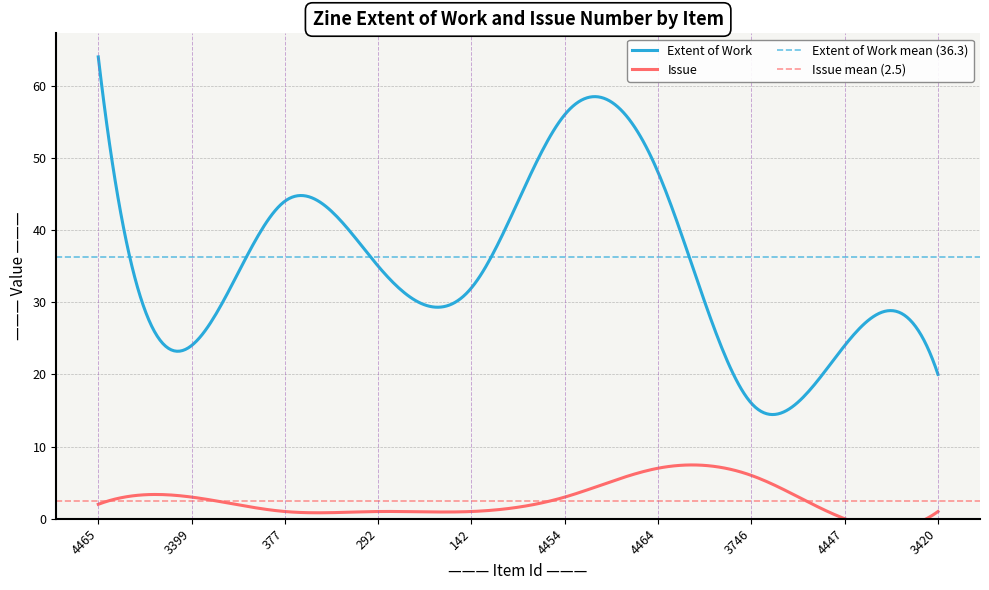

What is the label of the 6th point from the left?

4454